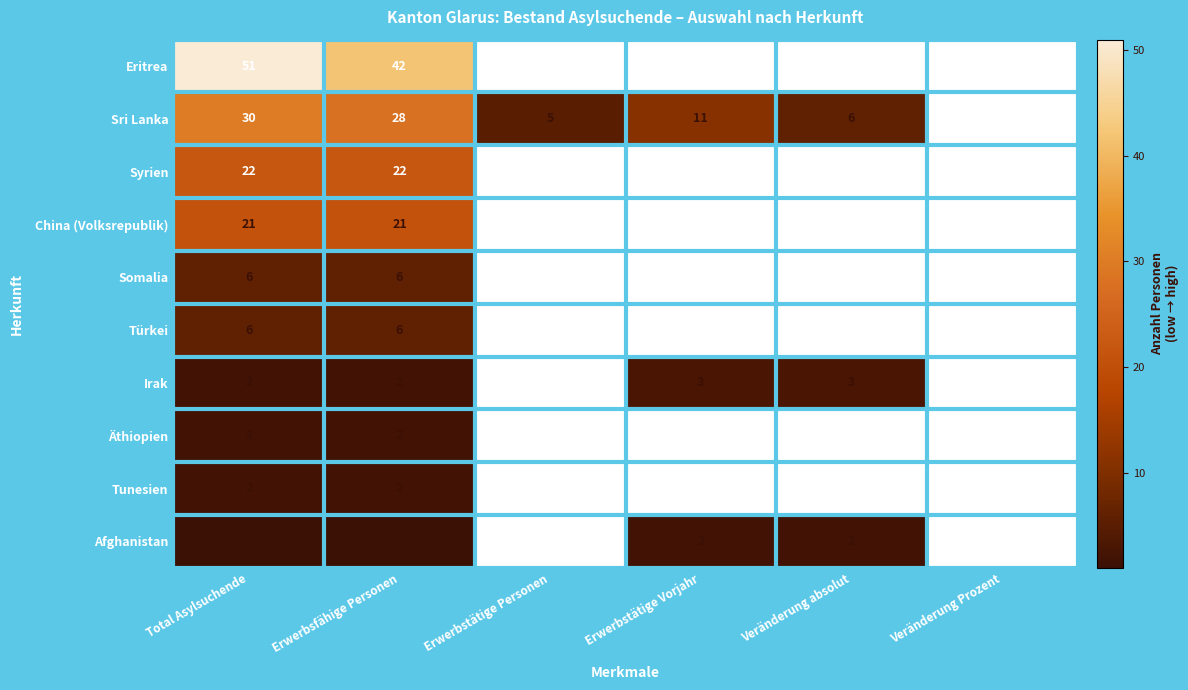

What is the minimum value shown in the chart?

1.0